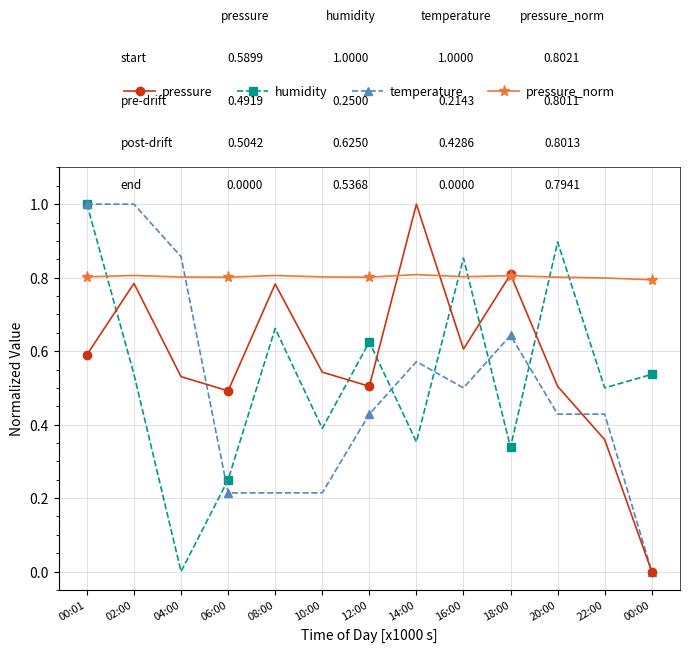

What is the label of the 13th point from the left?

00:00